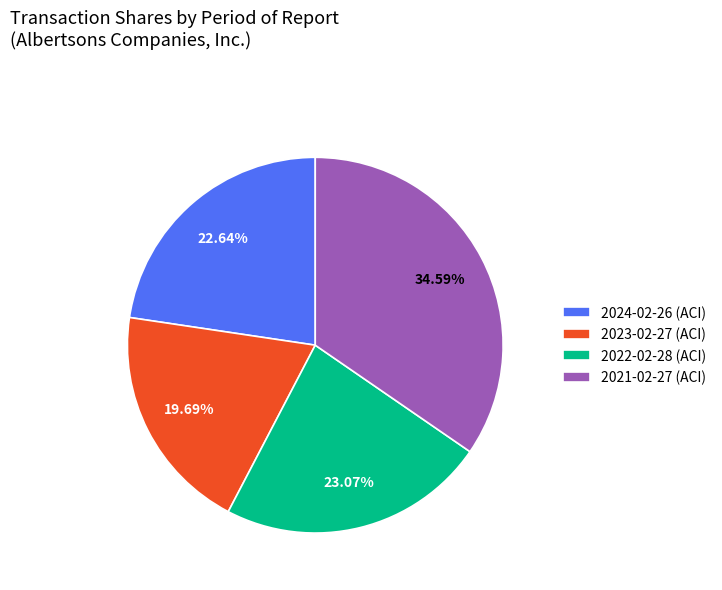

To the nearest percent, what percentage of the pie is 2023-02-27 (ACI)?

20%